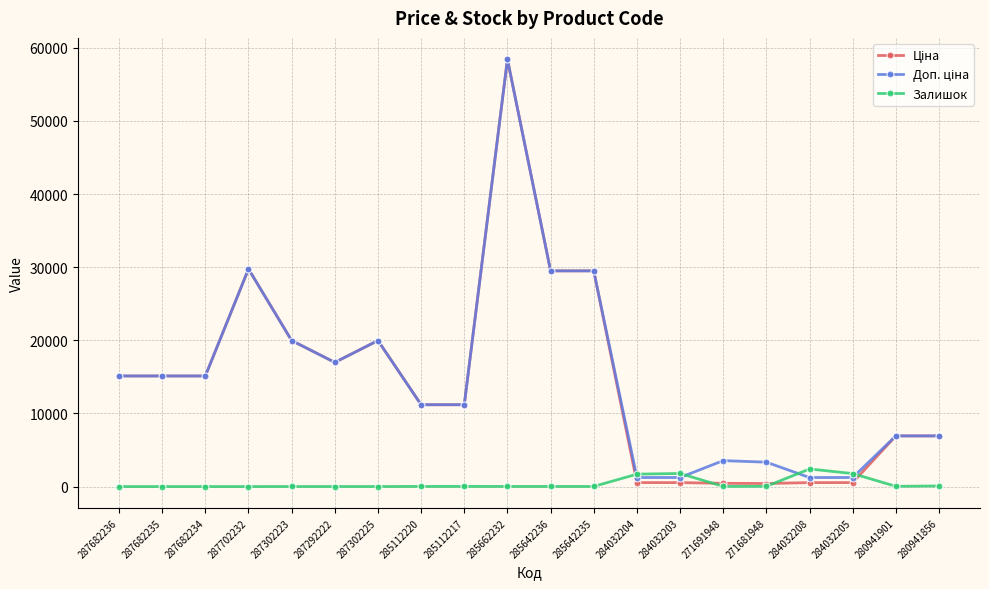

What is the difference between the highest and lowest values at 287682235?

15120.0